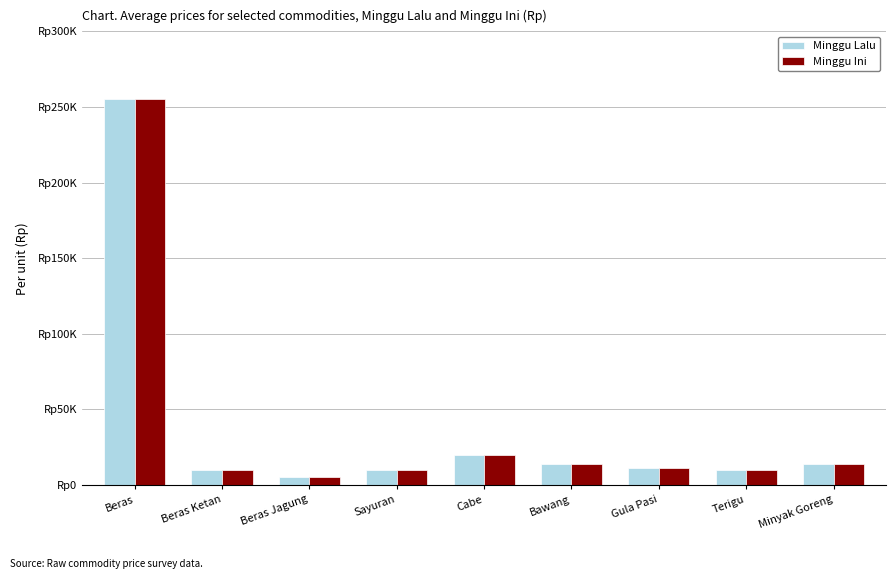

Between Beras Ketan and Terigu, which is larger?

Beras Ketan